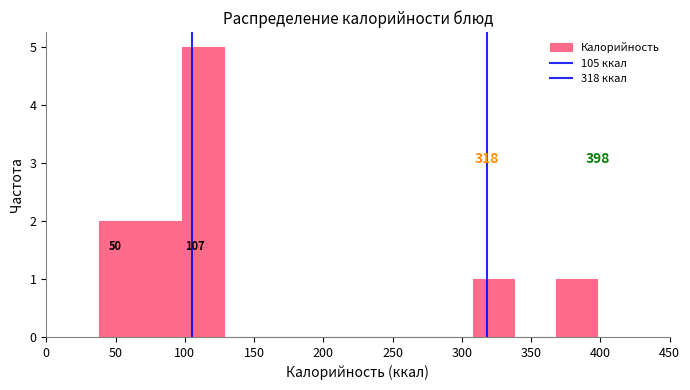

Which range on the x-axis has the tallest bar?

98 to 128